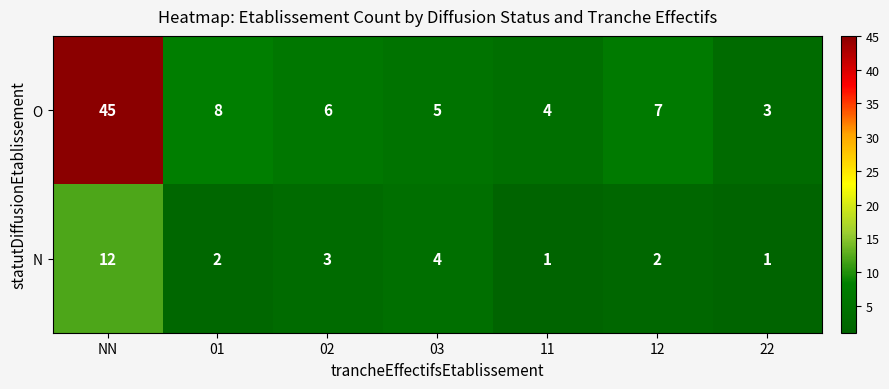

How many values in the N series are below 2?

2